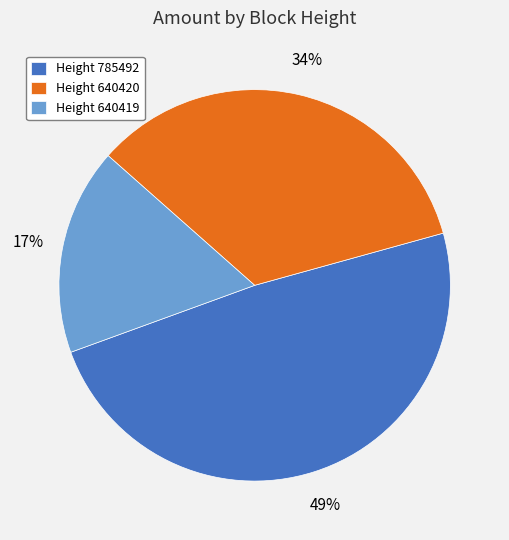

Rank the categories by value from highest to lowest.

Height 785492, Height 640420, Height 640419